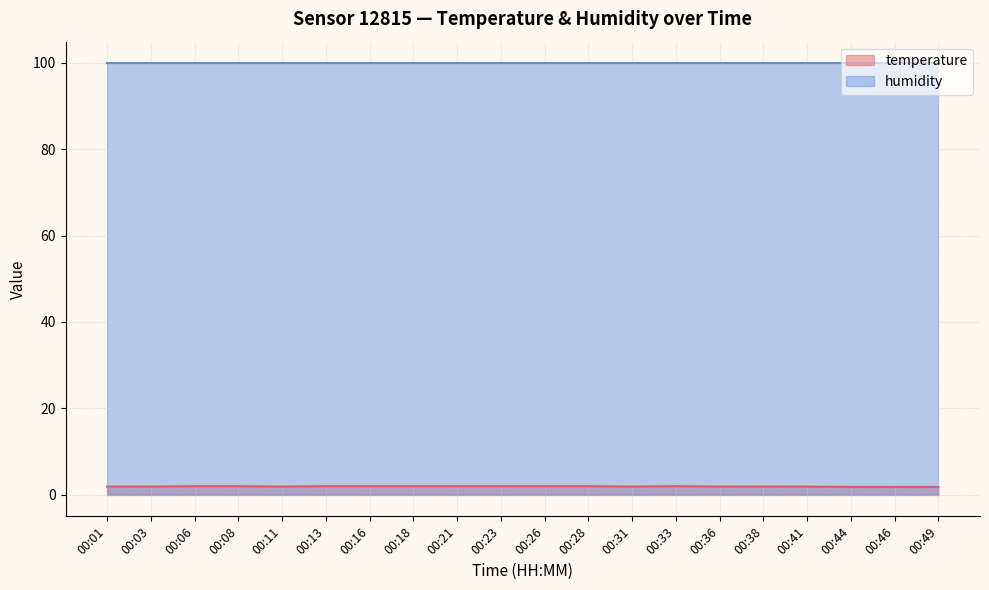

At which label is the value closest to 1?

00:44